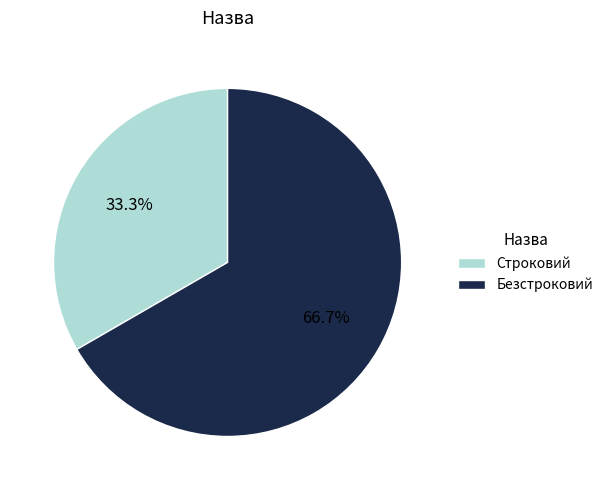

Is there a majority slice in this chart?

Yes